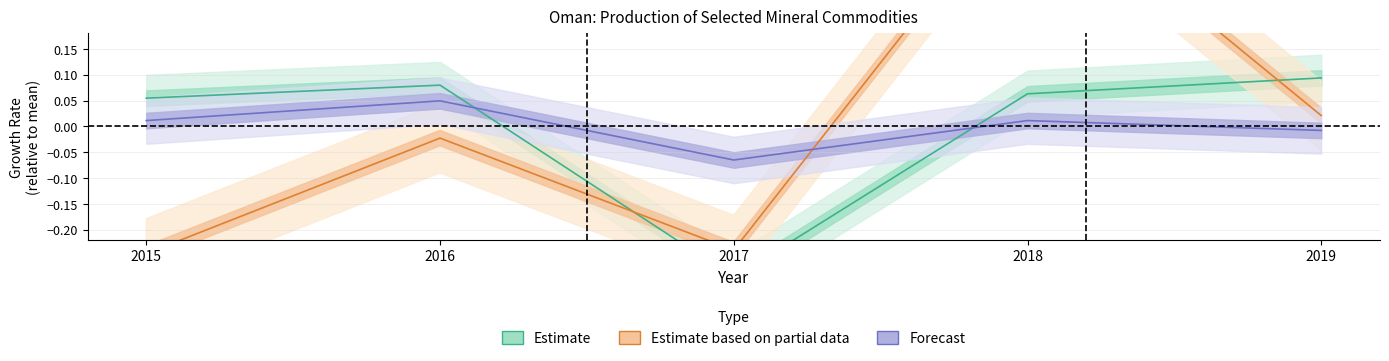

Reading left to right, transcribe all the data shown in this chart.

Estimate (Aluminum): 0.1	0.1	-0.3	0.1	0.1
Estimate based on partial data (Chromite): -0.2	-0.0	-0.2	0.5	0.0
Forecast (Cement): 0.0	0.0	-0.1	0.0	-0.0